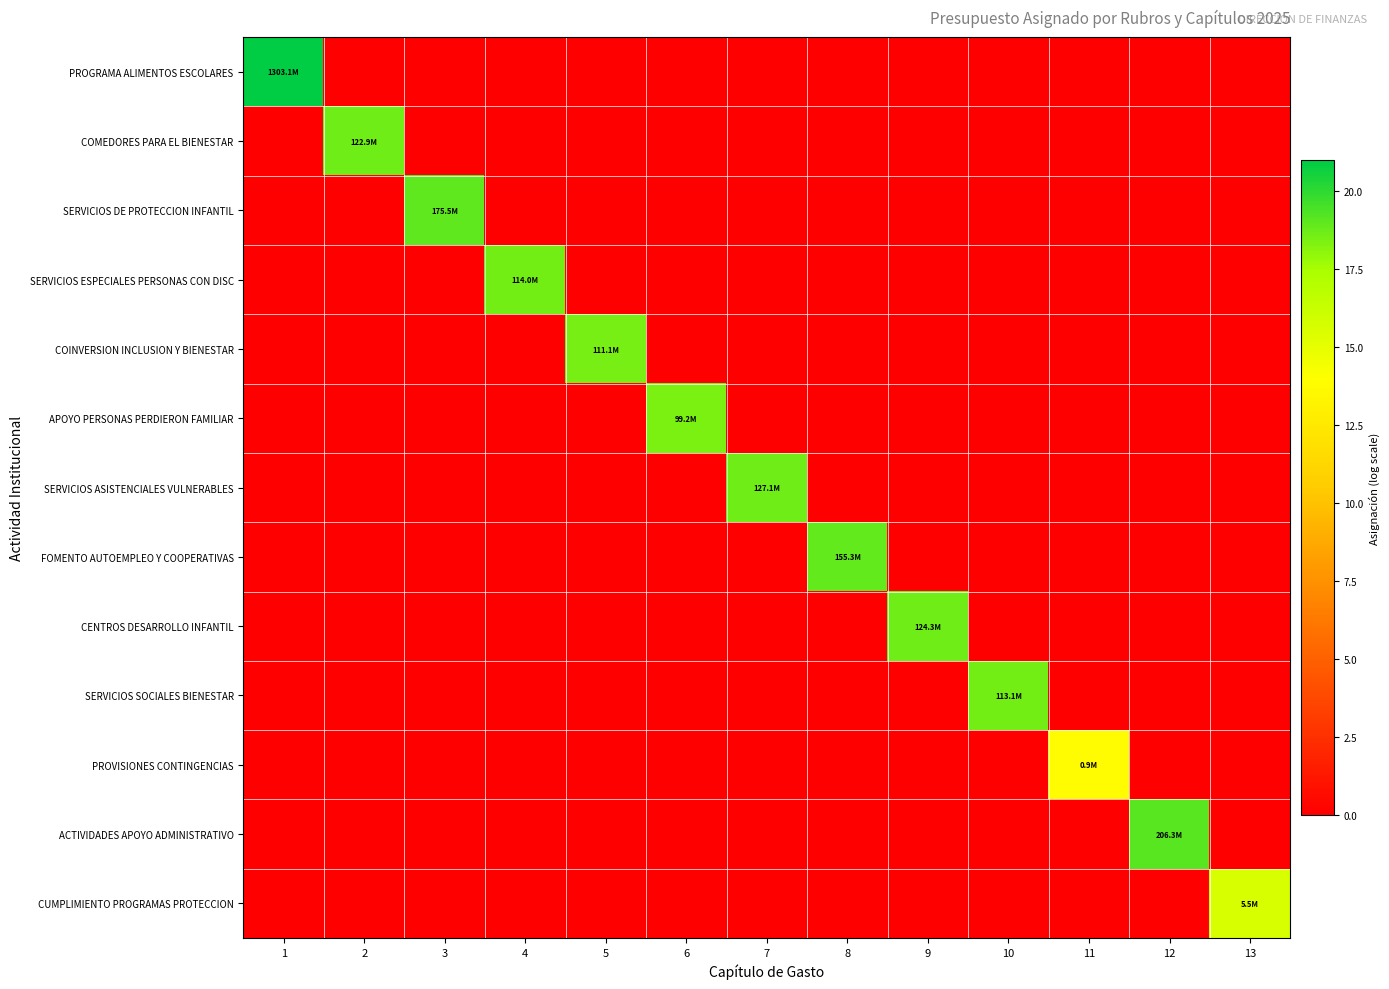

Reading left to right, list all the values displayed in this chart.

PROGRAMA ALIMENTOS ESCOLARES: 1=21.0	2=0.0	3=0.0	4=0.0	5=0.0	6=0.0	7=0.0	8=0.0	9=0.0	10=0.0	11=0.0	12=0.0	13=0.0
COMEDORES PARA EL BIENESTAR: 1=0.0	2=18.6	3=0.0	4=0.0	5=0.0	6=0.0	7=0.0	8=0.0	9=0.0	10=0.0	11=0.0	12=0.0	13=0.0
SERVICIOS DE PROTECCION INFANTIL: 1=0.0	2=0.0	3=19.0	4=0.0	5=0.0	6=0.0	7=0.0	8=0.0	9=0.0	10=0.0	11=0.0	12=0.0	13=0.0
SERVICIOS ESPECIALES PERSONAS CON DISC: 1=0.0	2=0.0	3=0.0	4=18.6	5=0.0	6=0.0	7=0.0	8=0.0	9=0.0	10=0.0	11=0.0	12=0.0	13=0.0
COINVERSION INCLUSION Y BIENESTAR: 1=0.0	2=0.0	3=0.0	4=0.0	5=18.5	6=0.0	7=0.0	8=0.0	9=0.0	10=0.0	11=0.0	12=0.0	13=0.0
APOYO PERSONAS PERDIERON FAMILIAR: 1=0.0	2=0.0	3=0.0	4=0.0	5=0.0	6=18.4	7=0.0	8=0.0	9=0.0	10=0.0	11=0.0	12=0.0	13=0.0
SERVICIOS ASISTENCIALES VULNERABLES: 1=0.0	2=0.0	3=0.0	4=0.0	5=0.0	6=0.0	7=18.7	8=0.0	9=0.0	10=0.0	11=0.0	12=0.0	13=0.0
FOMENTO AUTOEMPLEO Y COOPERATIVAS: 1=0.0	2=0.0	3=0.0	4=0.0	5=0.0	6=0.0	7=0.0	8=18.9	9=0.0	10=0.0	11=0.0	12=0.0	13=0.0
CENTROS DESARROLLO INFANTIL: 1=0.0	2=0.0	3=0.0	4=0.0	5=0.0	6=0.0	7=0.0	8=0.0	9=18.6	10=0.0	11=0.0	12=0.0	13=0.0
SERVICIOS SOCIALES BIENESTAR: 1=0.0	2=0.0	3=0.0	4=0.0	5=0.0	6=0.0	7=0.0	8=0.0	9=0.0	10=18.5	11=0.0	12=0.0	13=0.0
PROVISIONES CONTINGENCIAS: 1=0.0	2=0.0	3=0.0	4=0.0	5=0.0	6=0.0	7=0.0	8=0.0	9=0.0	10=0.0	11=13.7	12=0.0	13=0.0
ACTIVIDADES APOYO ADMINISTRATIVO: 1=0.0	2=0.0	3=0.0	4=0.0	5=0.0	6=0.0	7=0.0	8=0.0	9=0.0	10=0.0	11=0.0	12=19.1	13=0.0
CUMPLIMIENTO PROGRAMAS PROTECCION: 1=0.0	2=0.0	3=0.0	4=0.0	5=0.0	6=0.0	7=0.0	8=0.0	9=0.0	10=0.0	11=0.0	12=0.0	13=15.5